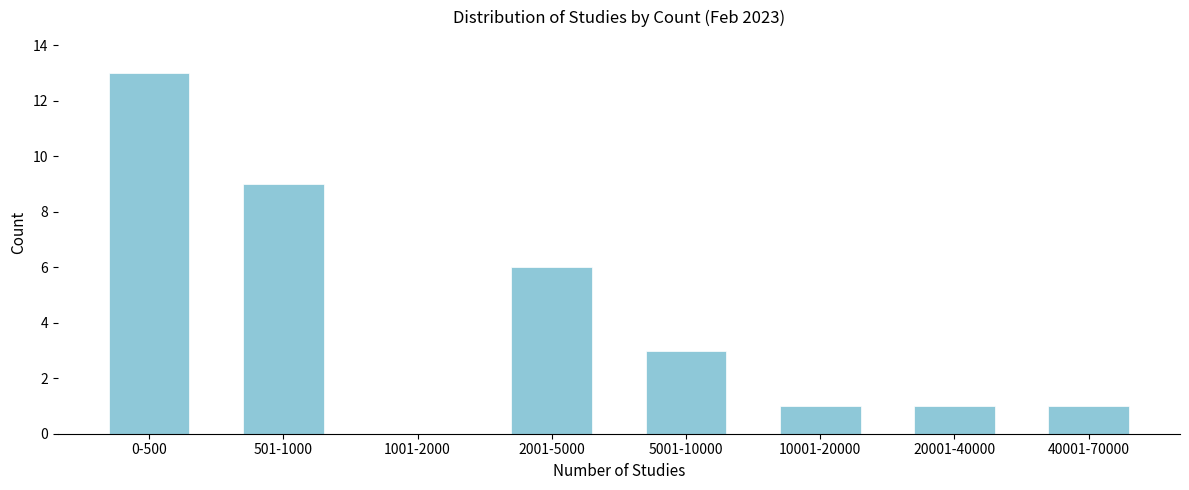

Reading right to left, what are all the values shown in this chart?

40001-70000=1	20001-40000=1	10001-20000=1	5001-10000=3	2001-5000=6	1001-2000=0	501-1000=9	0-500=13